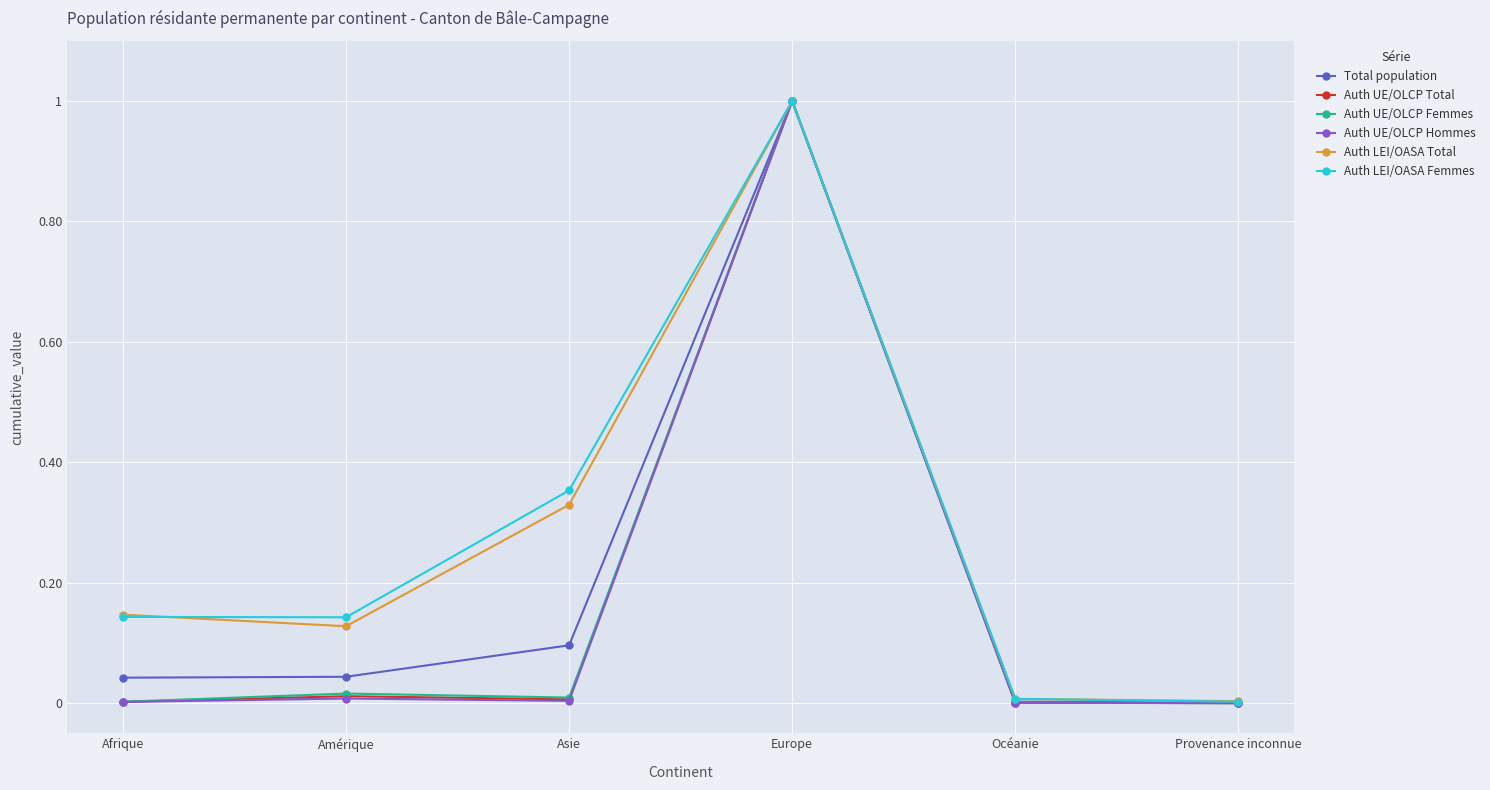

Is the value of Total population at Asie greater than the value of Auth UE/OLCP Total at Asie?

Yes